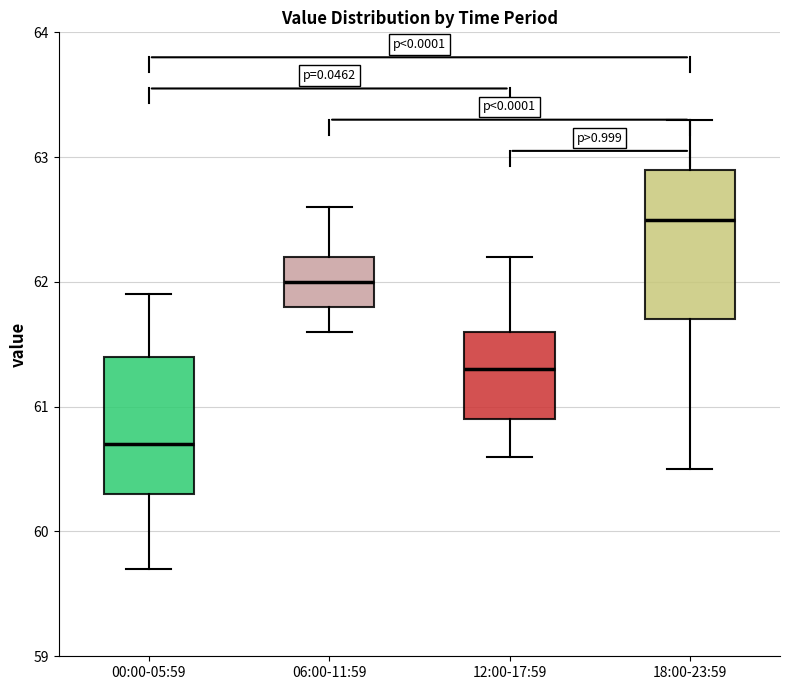

Where does the upper whisker of the box for 12:00-17:59 end on the y-axis? The values are not printed on the chart, so give them approximately, as read against the axis.

62.2